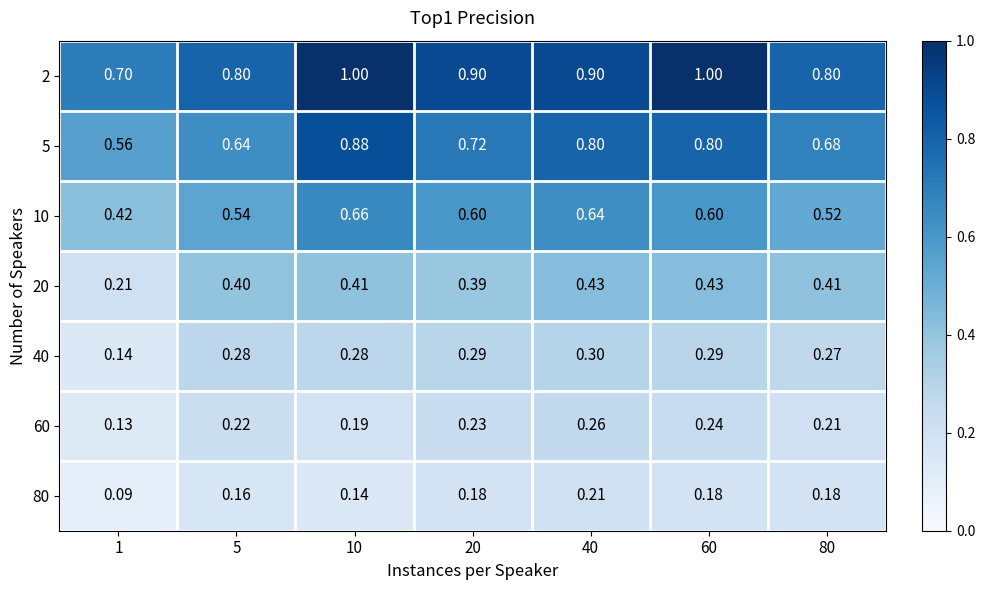

Is the value of 10 at 60 greater than the value of 40 at 80?

Yes